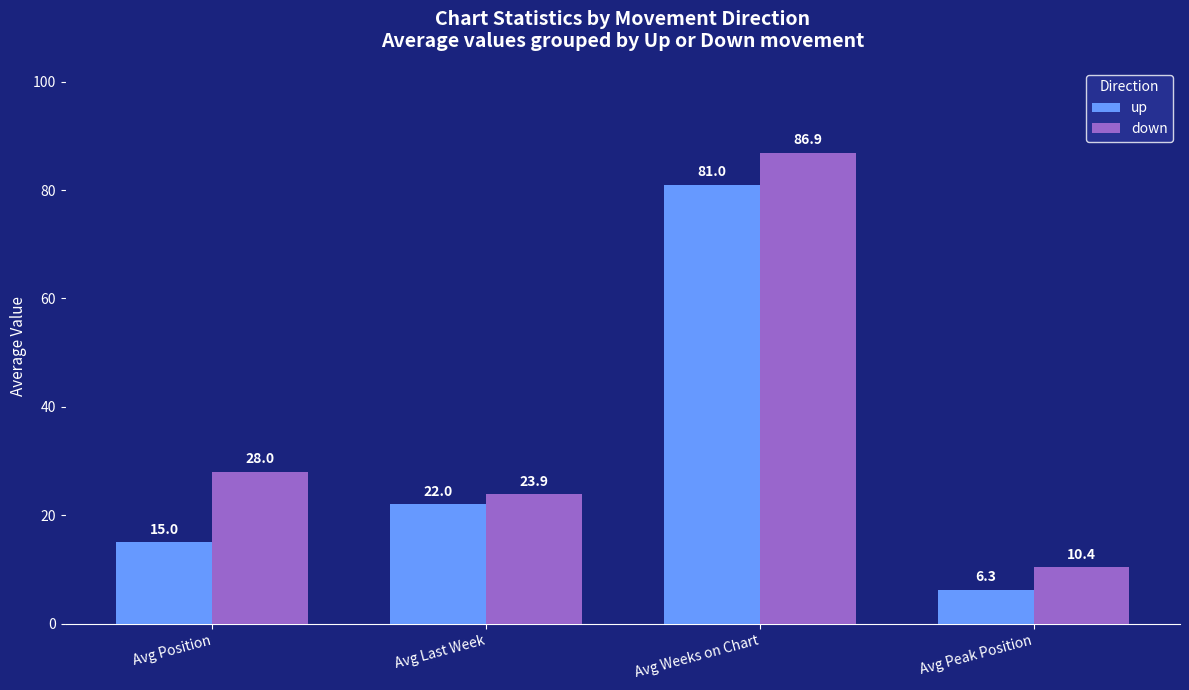

The value of down at Avg Peak Position is 2.2. True or false?

False